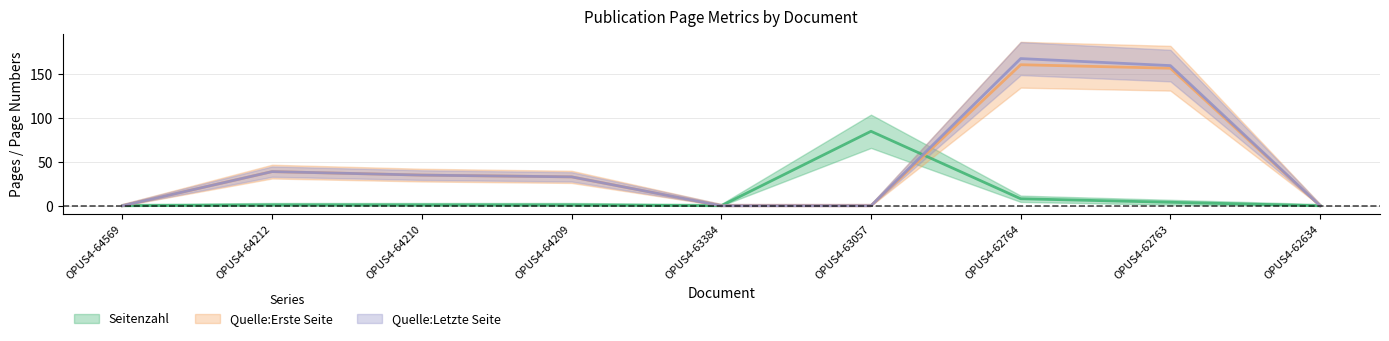

True or false: Quelle:Erste Seite has a value of 8 at OPUS4-64210.

False